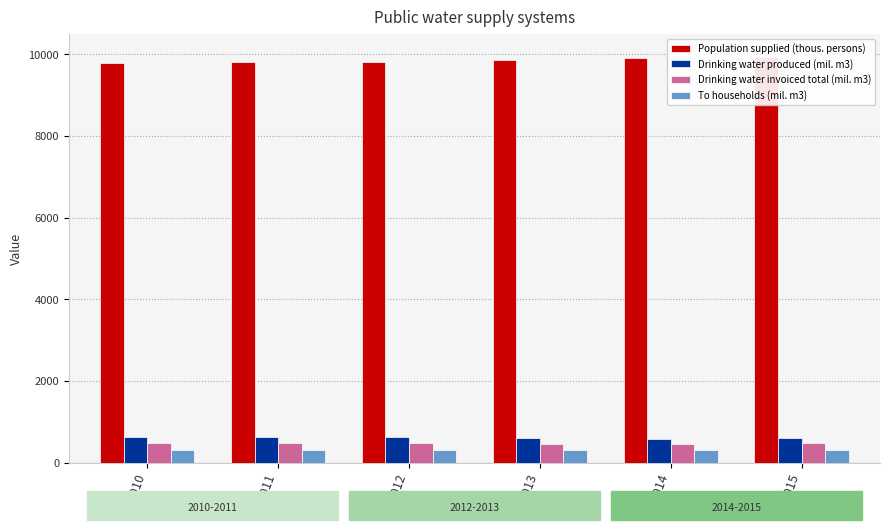

The Population supplied (thous. persons) series shows 3647.5 at 2012. True or false?

False